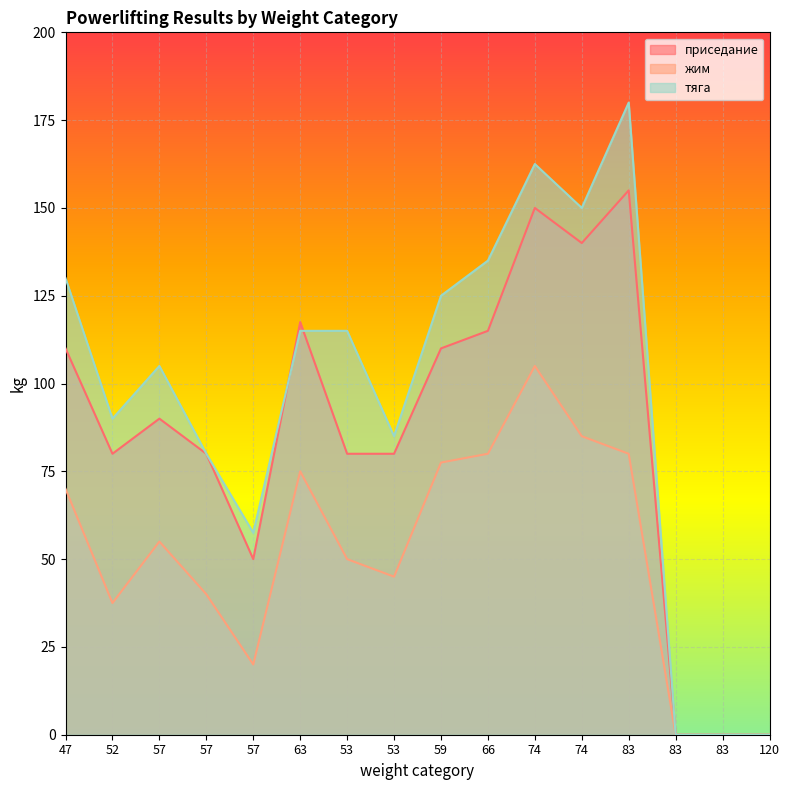

How many data points in тяга are above 115?

6